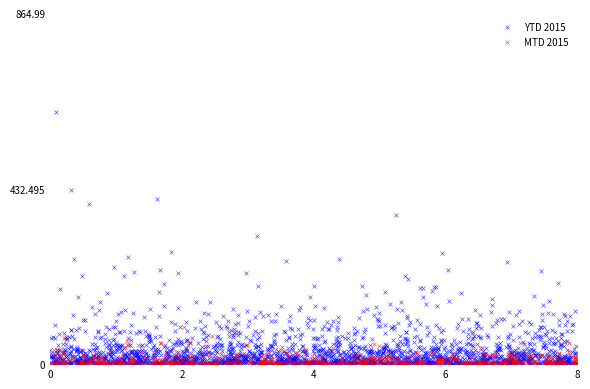

Which series reaches the maximum Y coordinate?

YTD 2015